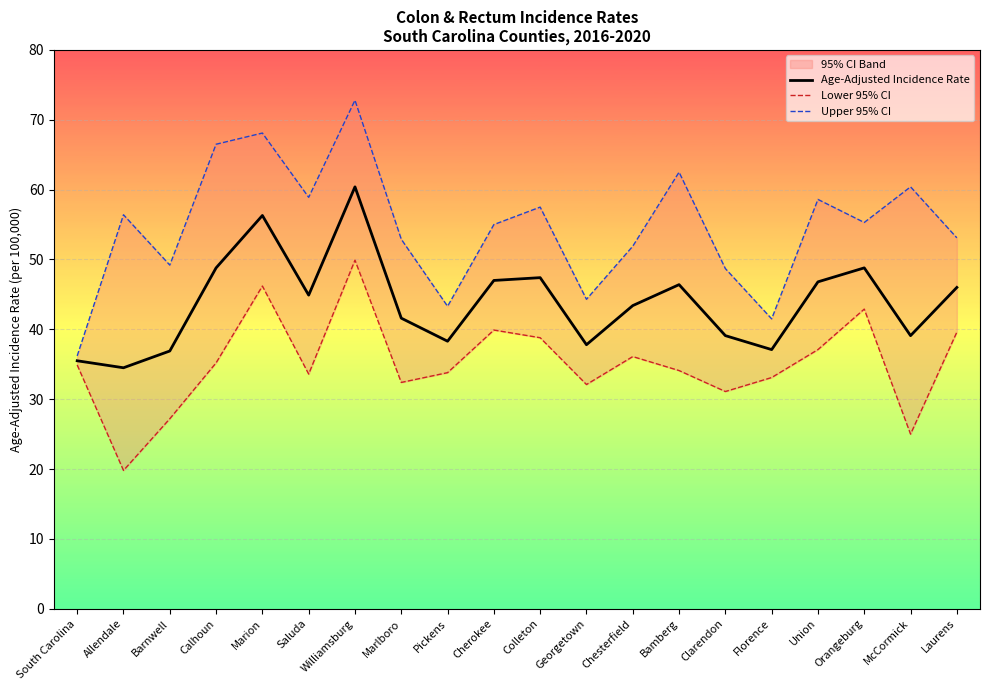

What is the difference between the highest and lowest values at Clarendon?

17.6